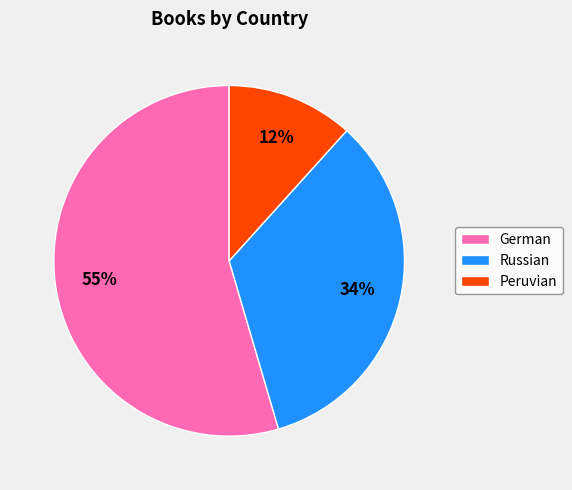

Does any single category account for the majority?

Yes